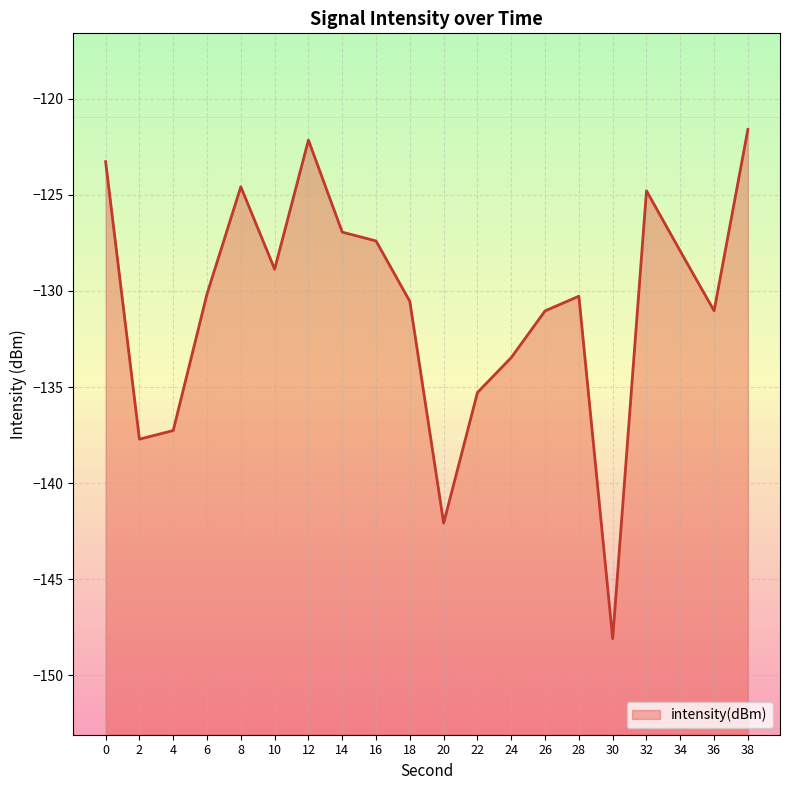

What is the change in value from 4 to 36?

+6.2